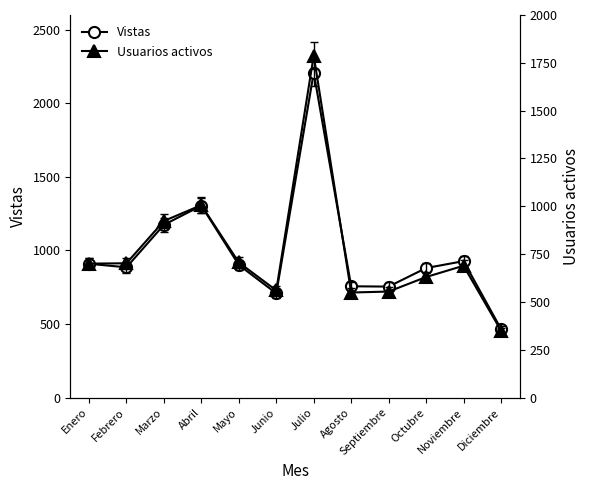

The value of Vistas at Diciembre is 315. True or false?

False